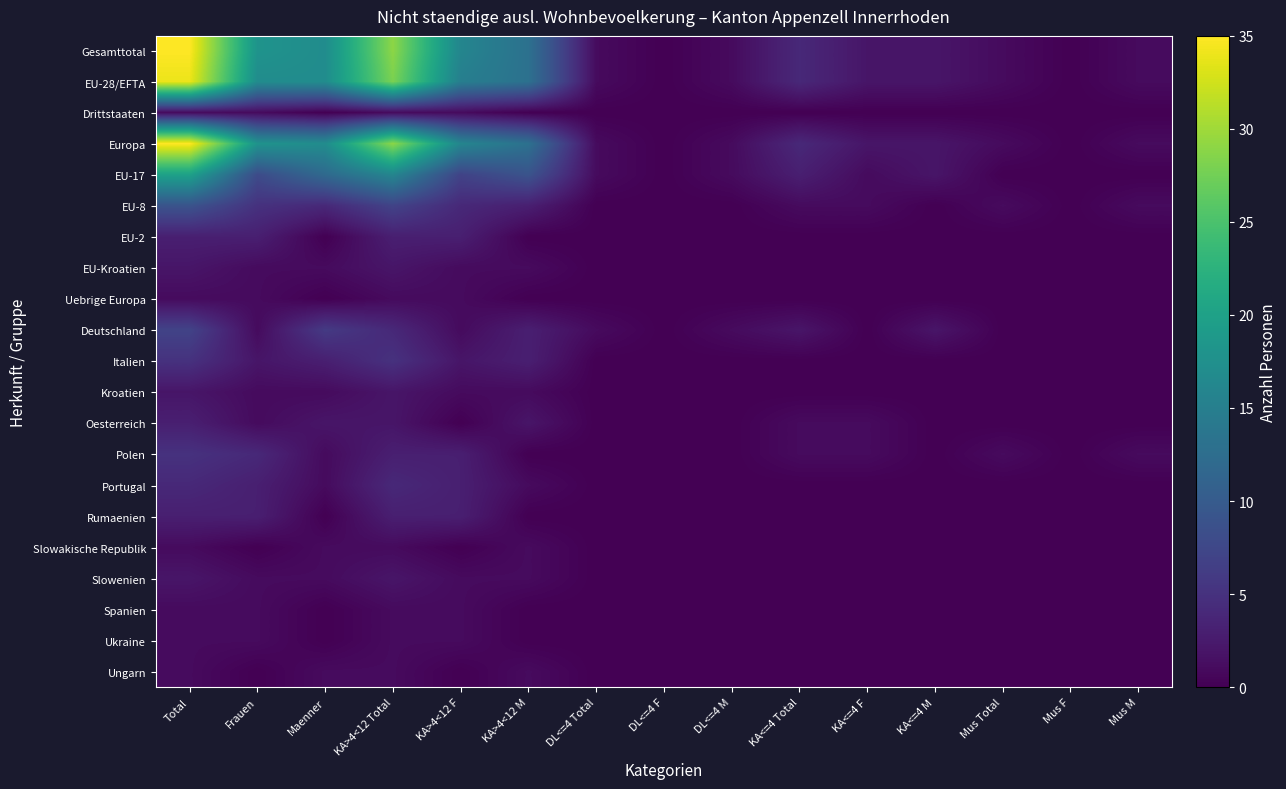

Which series has the widest spread of values?

Gesamttotal